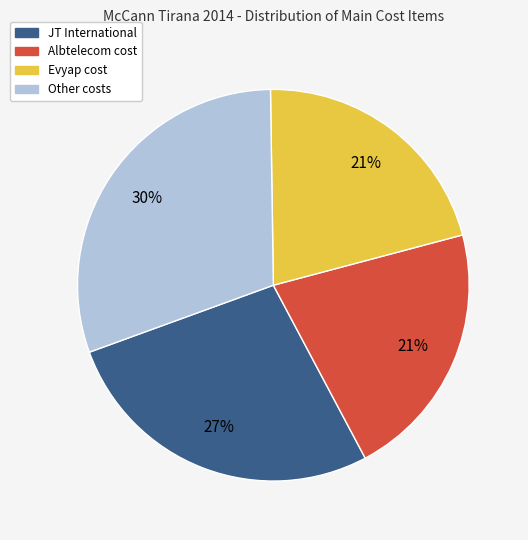

Does any single category account for the majority?

No